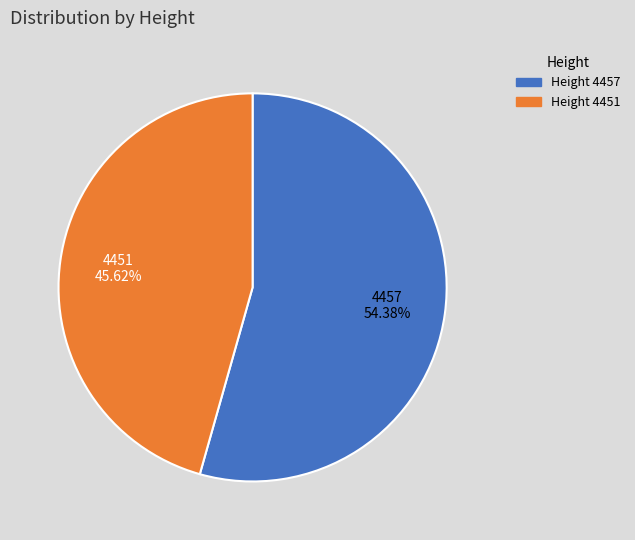

How many slices are in this pie chart?

2